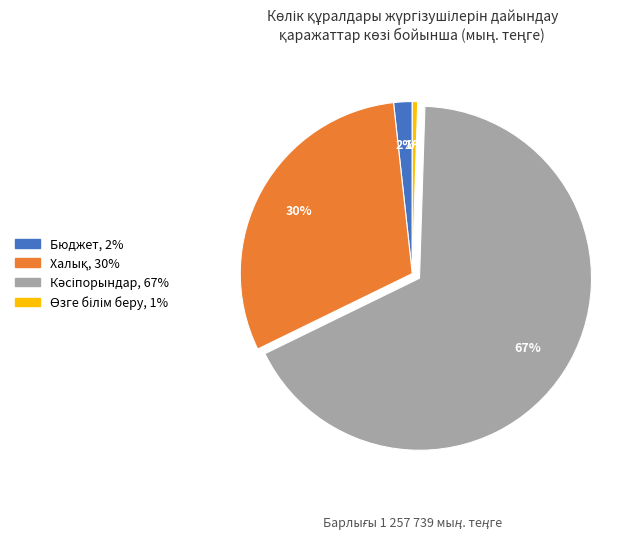

Is it true that Бюджет is 2% of the pie?

True